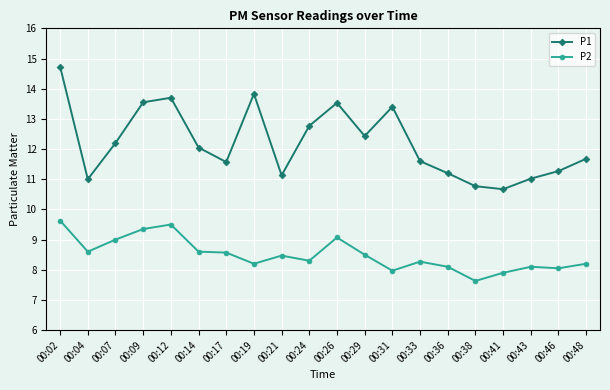

How many distinct data groups are displayed?

2